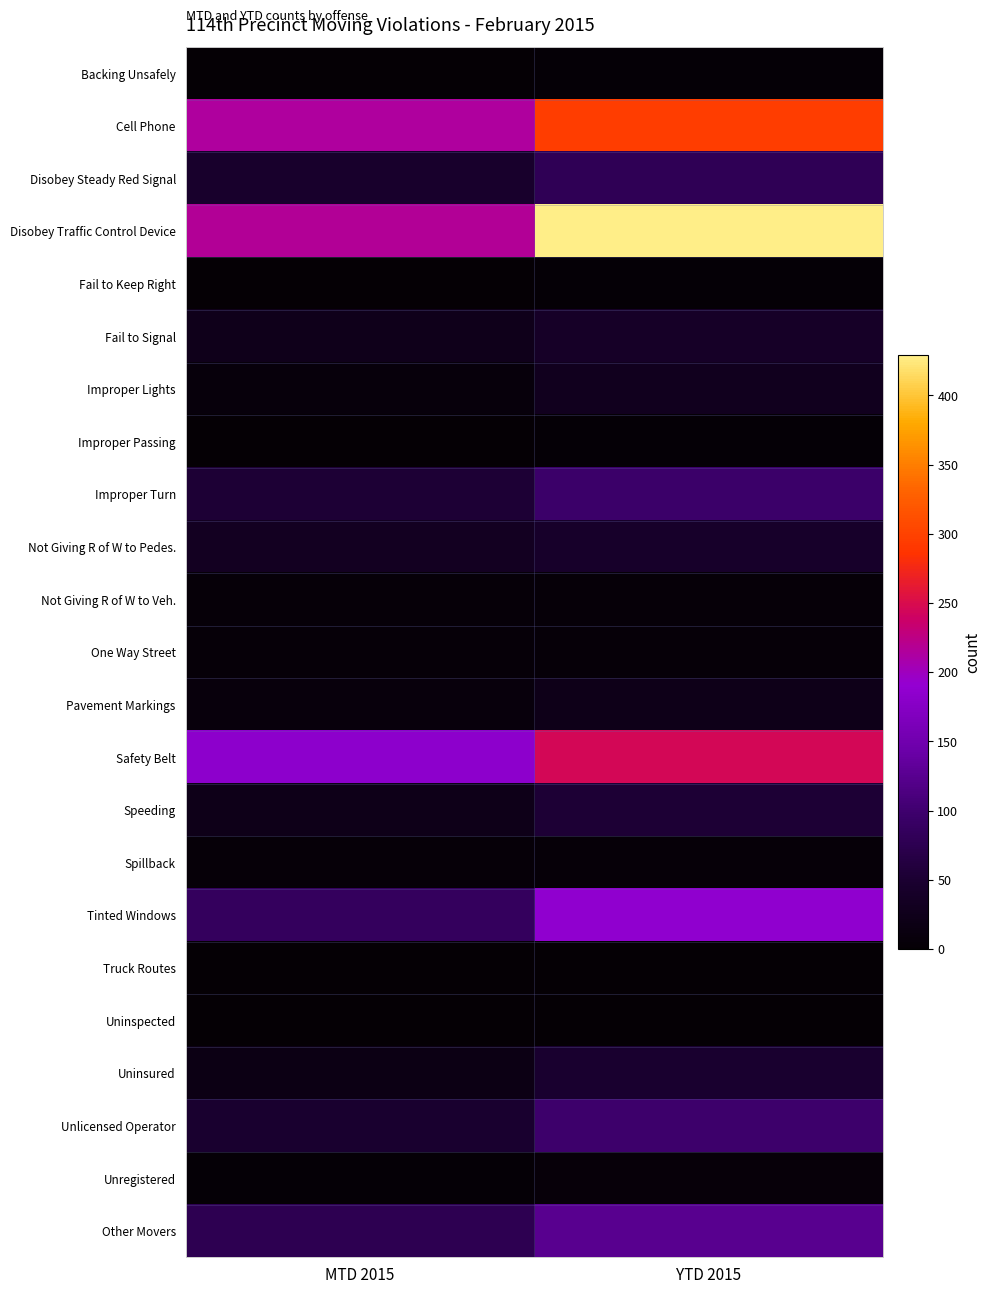

Reading left to right, list all the values displayed in this chart.

Backing Unsafely: MTD 2015=1	YTD 2015=3
Cell Phone: MTD 2015=213	YTD 2015=295
Disobey Steady Red Signal: MTD 2015=44	YTD 2015=79
Disobey Traffic Control Device: MTD 2015=217	YTD 2015=429
Fail to Keep Right: MTD 2015=1	YTD 2015=3
Fail to Signal: MTD 2015=25	YTD 2015=40
Improper Lights: MTD 2015=8	YTD 2015=29
Improper Passing: MTD 2015=1	YTD 2015=2
Improper Turn: MTD 2015=53	YTD 2015=97
Not Giving R of W to Pedes.: MTD 2015=33	YTD 2015=43
Not Giving R of W to Veh.: MTD 2015=5	YTD 2015=5
One Way Street: MTD 2015=4	YTD 2015=5
Pavement Markings: MTD 2015=10	YTD 2015=22
Safety Belt: MTD 2015=184	YTD 2015=246
Speeding: MTD 2015=23	YTD 2015=53
Spillback: MTD 2015=4	YTD 2015=5
Tinted Windows: MTD 2015=86	YTD 2015=187
Truck Routes: MTD 2015=0	YTD 2015=1
Uninspected: MTD 2015=1	YTD 2015=1
Uninsured: MTD 2015=17	YTD 2015=48
Unlicensed Operator: MTD 2015=48	YTD 2015=98
Unregistered: MTD 2015=2	YTD 2015=6
Other Movers: MTD 2015=77	YTD 2015=125